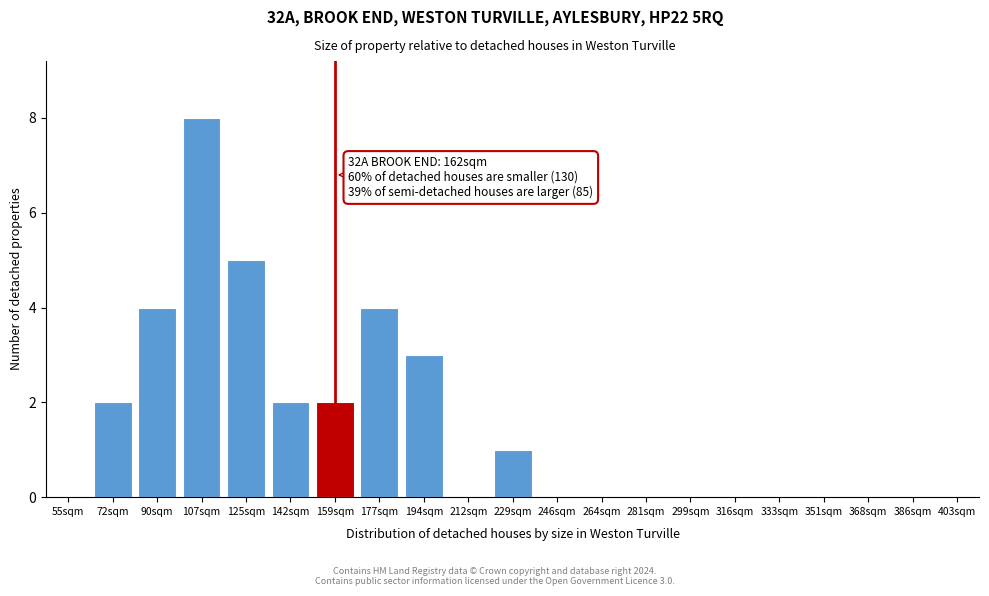

Reading right to left, what are all the values shown in this chart?

386sqm=0	368sqm=0	351sqm=0	333sqm=0	316sqm=0	299sqm=0	281sqm=0	264sqm=0	246sqm=0	229sqm=1	212sqm=0	194sqm=3	177sqm=4	159sqm=2	142sqm=2	125sqm=5	107sqm=8	90sqm=4	72sqm=2	55sqm=0